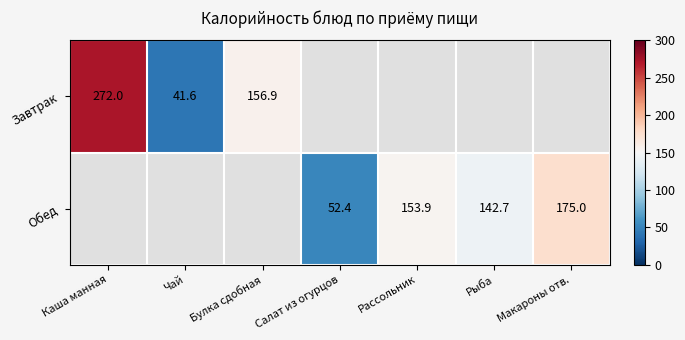

The Завтрак series shows 274.2 at Булка сдобная. True or false?

False